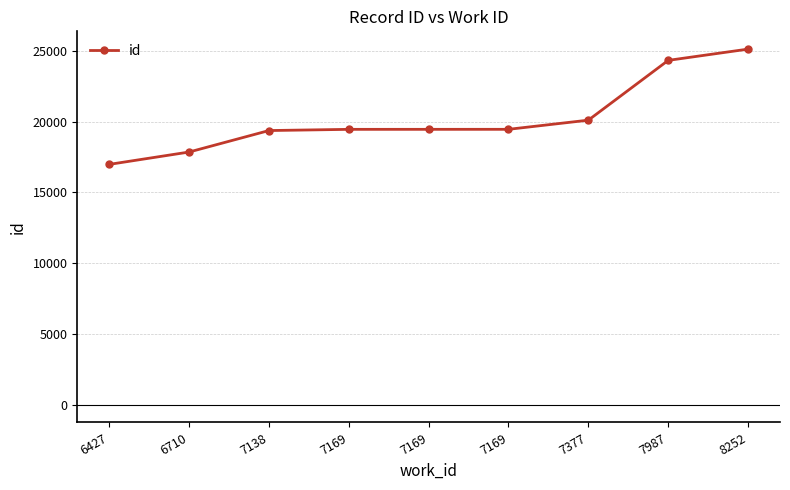

Which label corresponds to the largest value in the chart?

8252